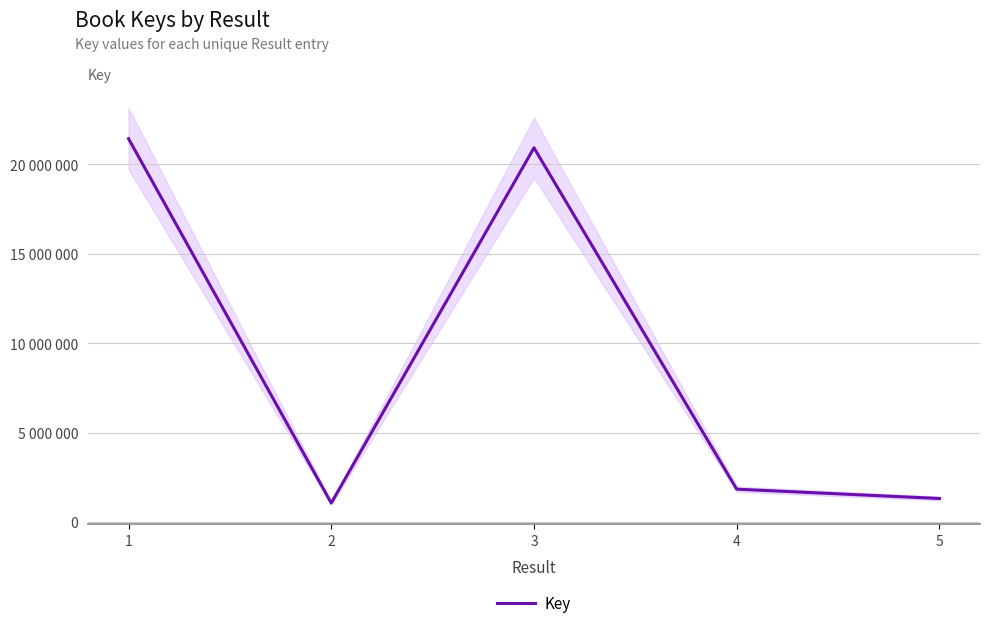

List the labels in order of value, largest first.

1, 3, 4, 5, 2